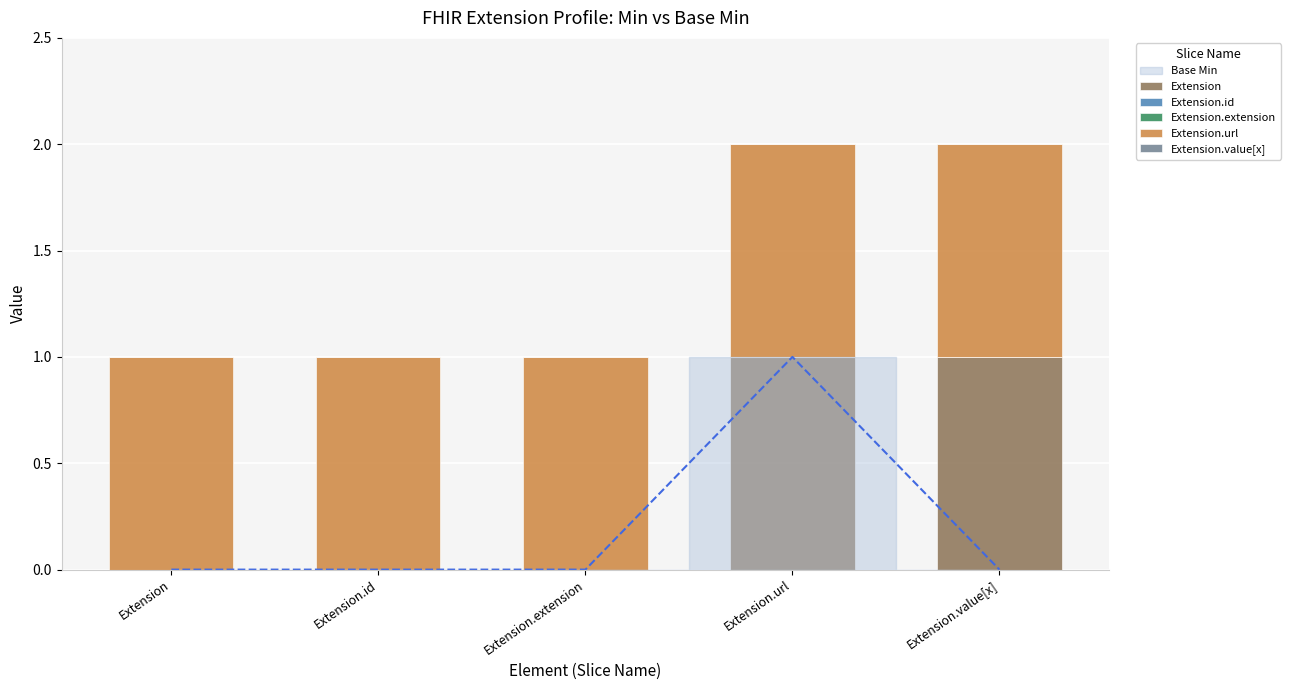

Which label corresponds to the smallest value in the chart?

Extension